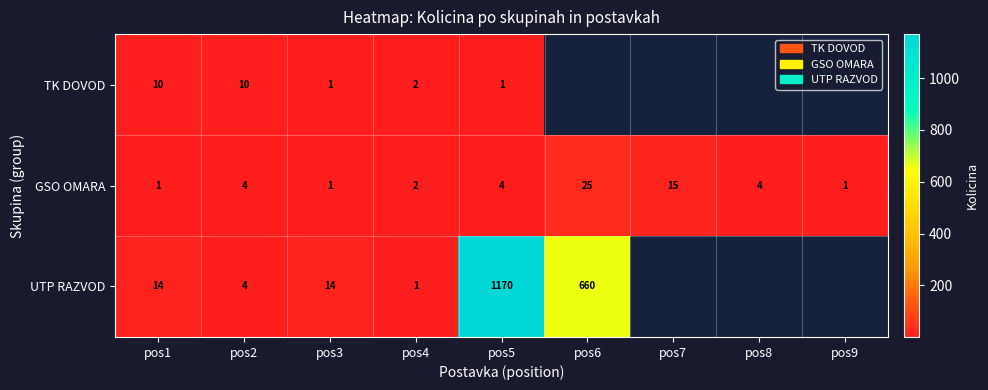

What is the maximum value for GSO OMARA?

25